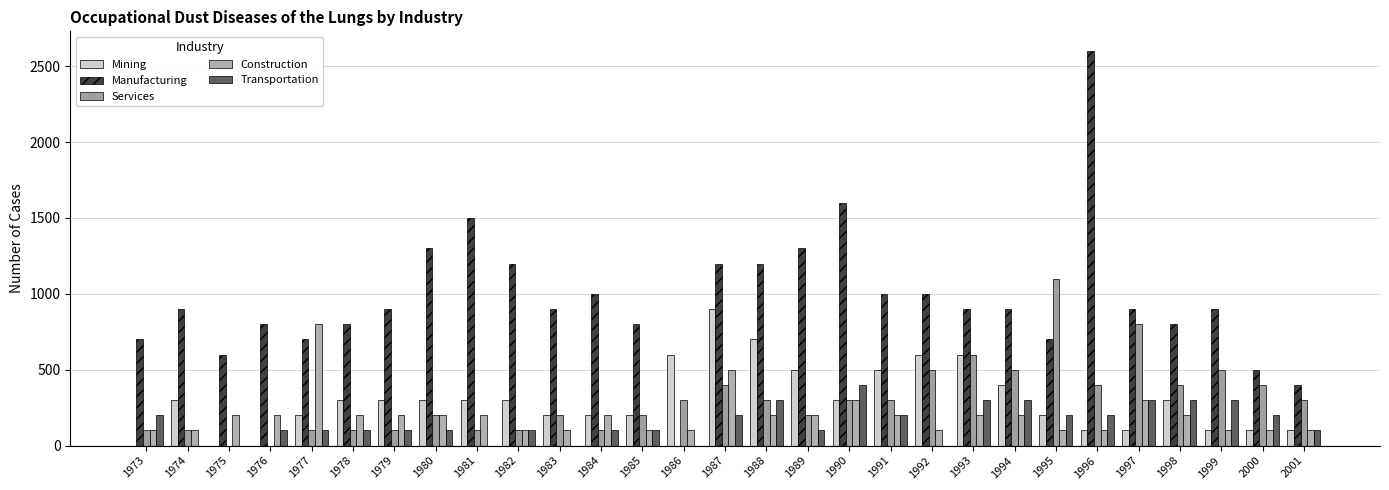

Reading left to right, extract all data points from this chart.

Mining: 0	300	0	0	200	300	300	300	300	300	200	200	200	600	900	700	500	300	500	600	600	400	200	100	100	300	100	100	100
Manufacturing: 700	900	600	800	700	800	900	1300	1500	1200	900	1000	800	0	1200	1200	1300	1600	1000	1000	900	900	700	2600	900	800	900	500	400
Services: 100	100	0	0	100	100	100	200	100	100	200	100	200	300	400	300	200	300	300	500	600	500	1100	400	800	400	500	400	300
Construction: 100	100	200	200	800	200	200	200	200	100	100	200	100	100	500	200	200	300	200	100	200	200	100	100	300	200	100	100	100
Transportation: 200	0	0	100	100	100	100	100	0	100	0	100	100	0	200	300	100	400	200	0	300	300	200	200	300	300	300	200	100